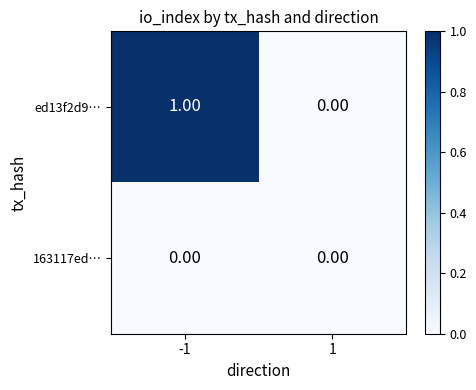

At which category does the chart reach its peak across all series?

-1